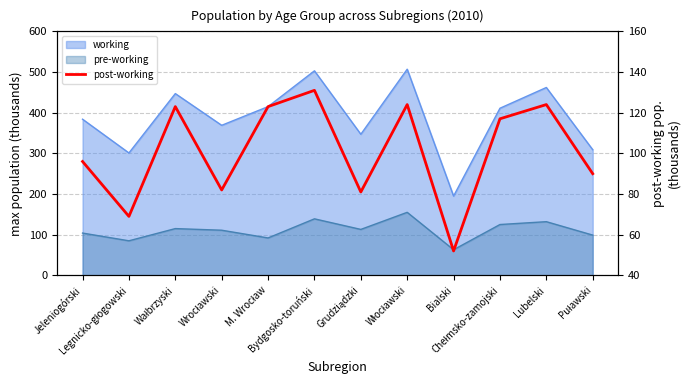

Where does the data first go above 117?

Wałbrzyski